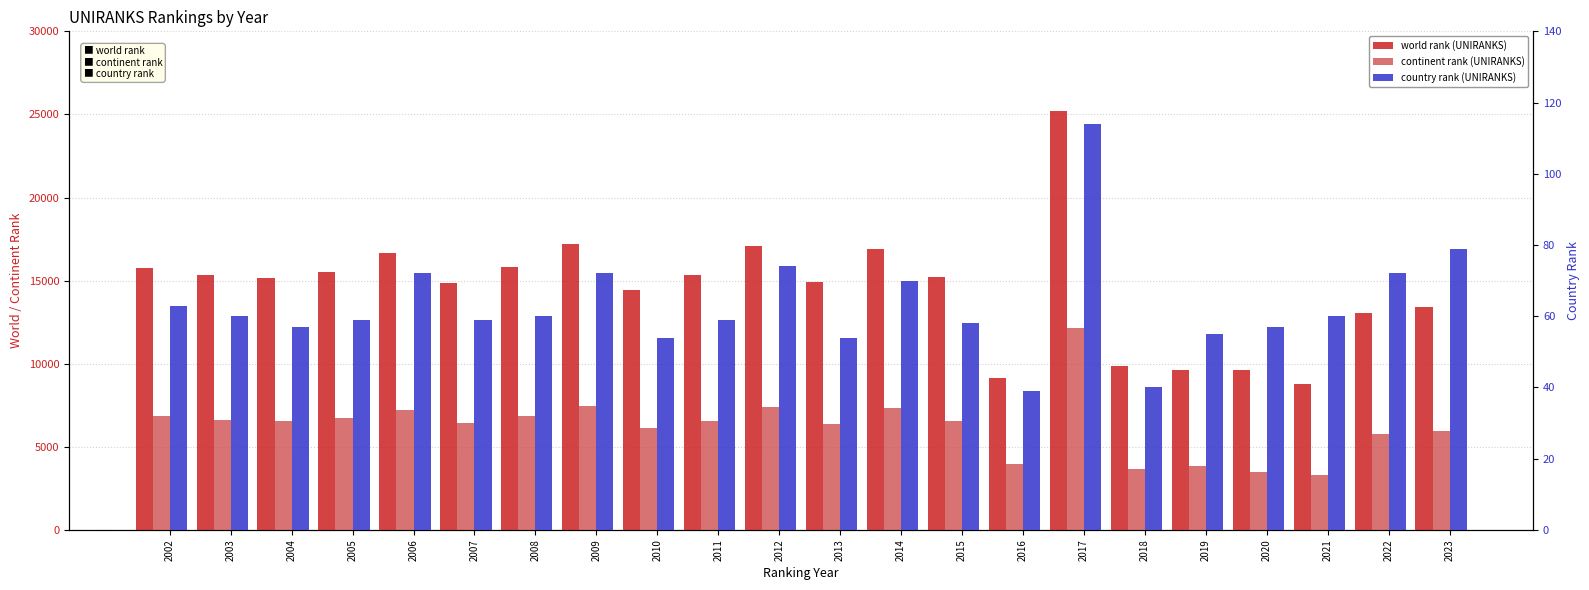

What are all the series names shown in the legend?

world rank (UNIRANKS), continent rank (UNIRANKS), country rank (UNIRANKS)